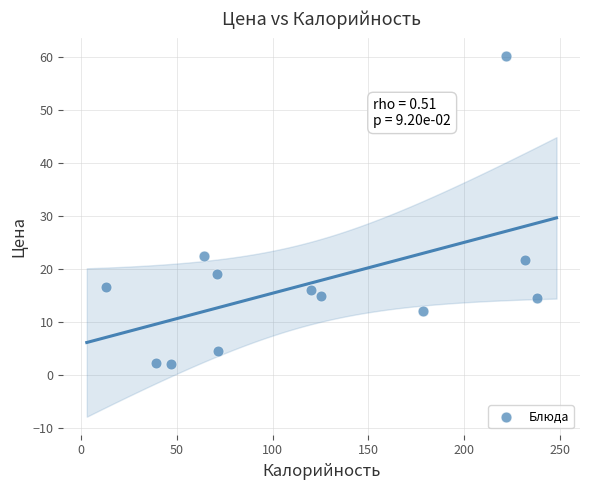

What is the average X value?

118.4